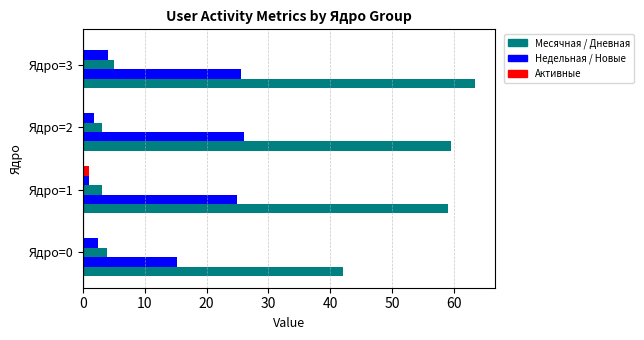

How many series are shown in this chart?

5